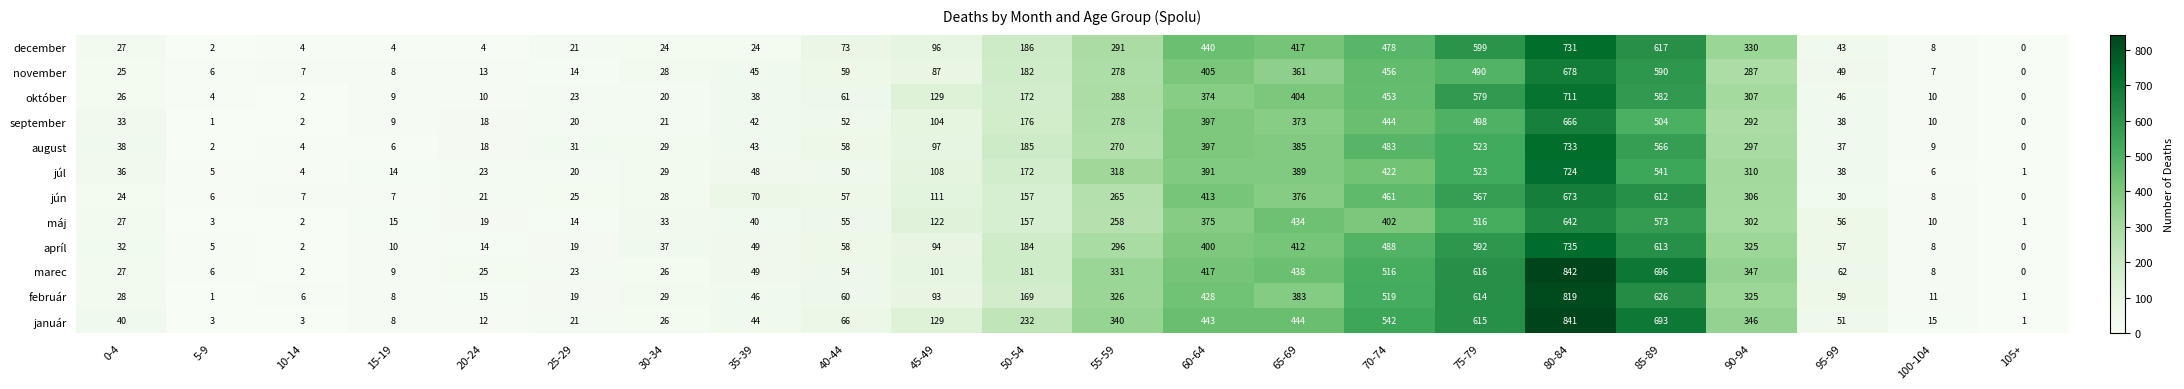

What is the sum of the december values at 85-89 and 55-59?

908